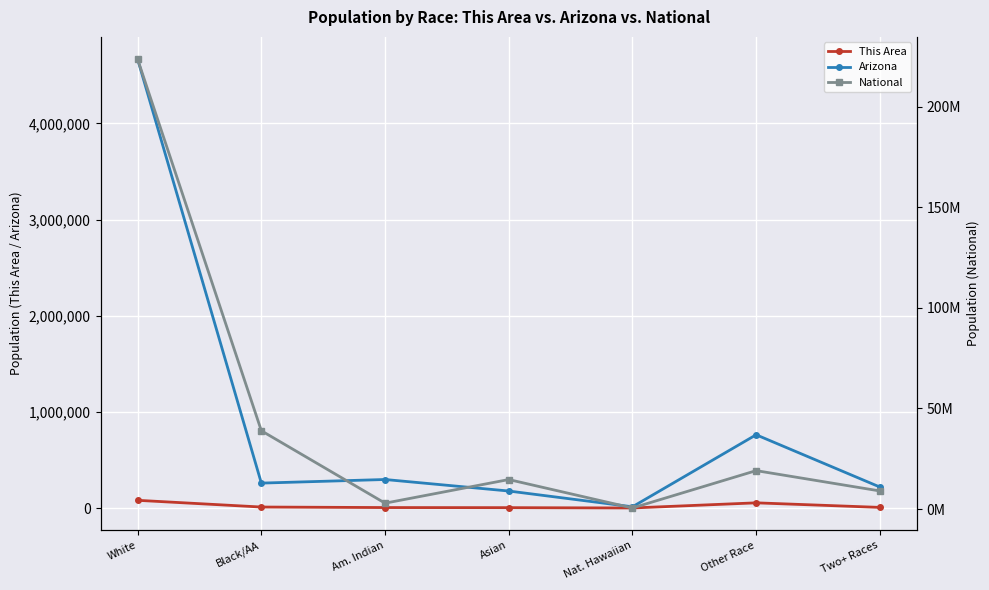

What are all the series names shown in the legend?

This Area, Arizona, National